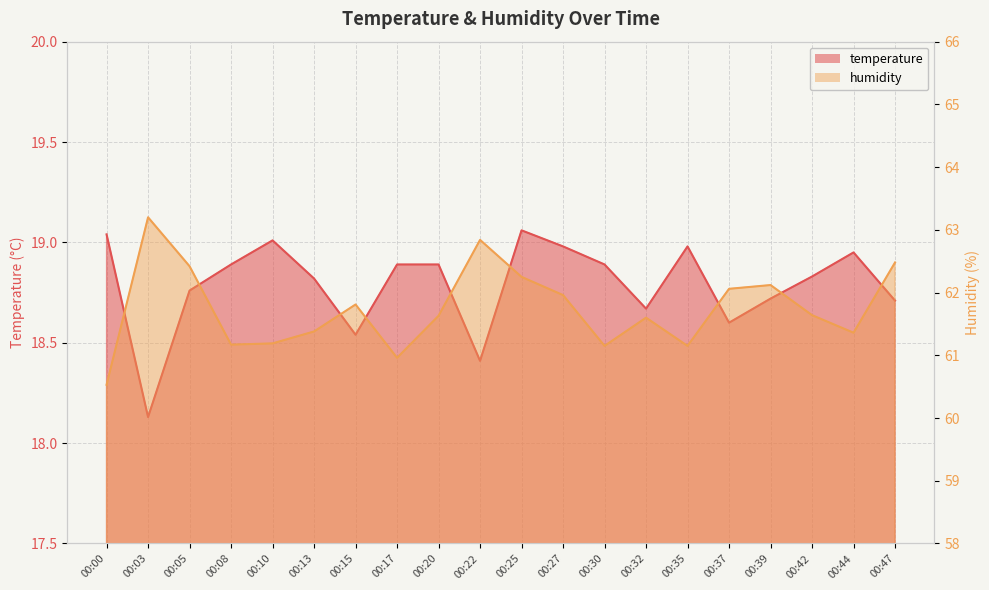

True or false: humidity and temperature cross at least once.

False